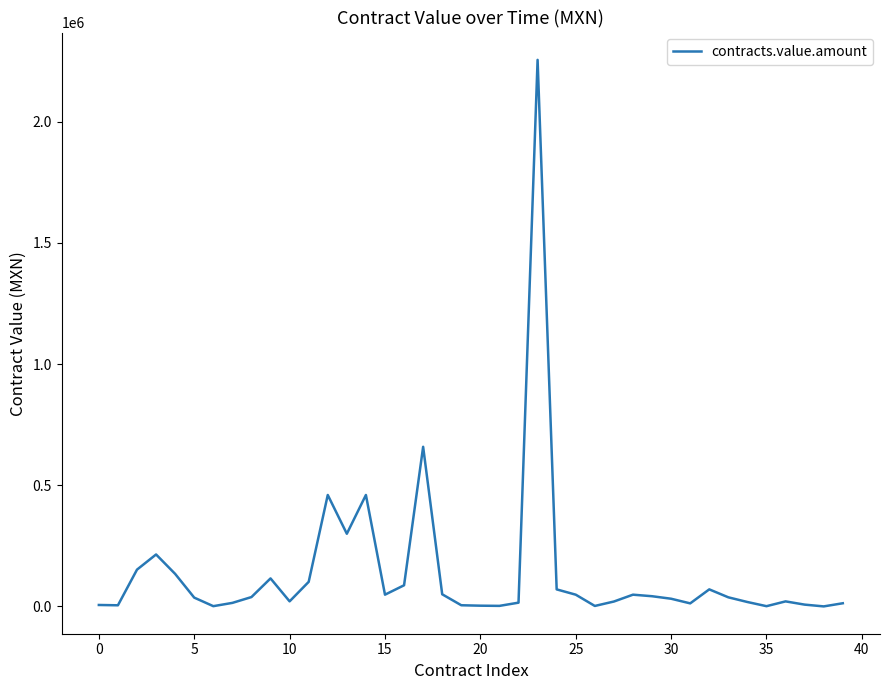

What is the difference between the maximum and minimum values?

2255577.9